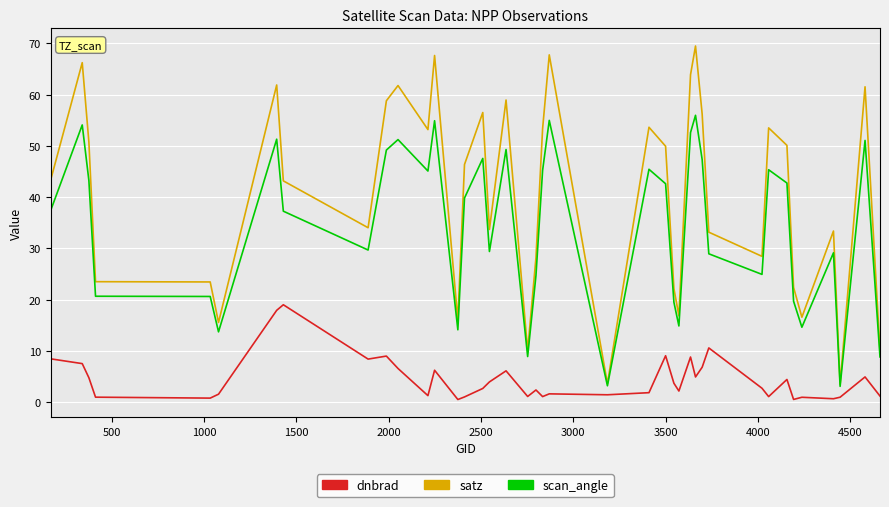

Which series has the largest range (max minus min)?

satz